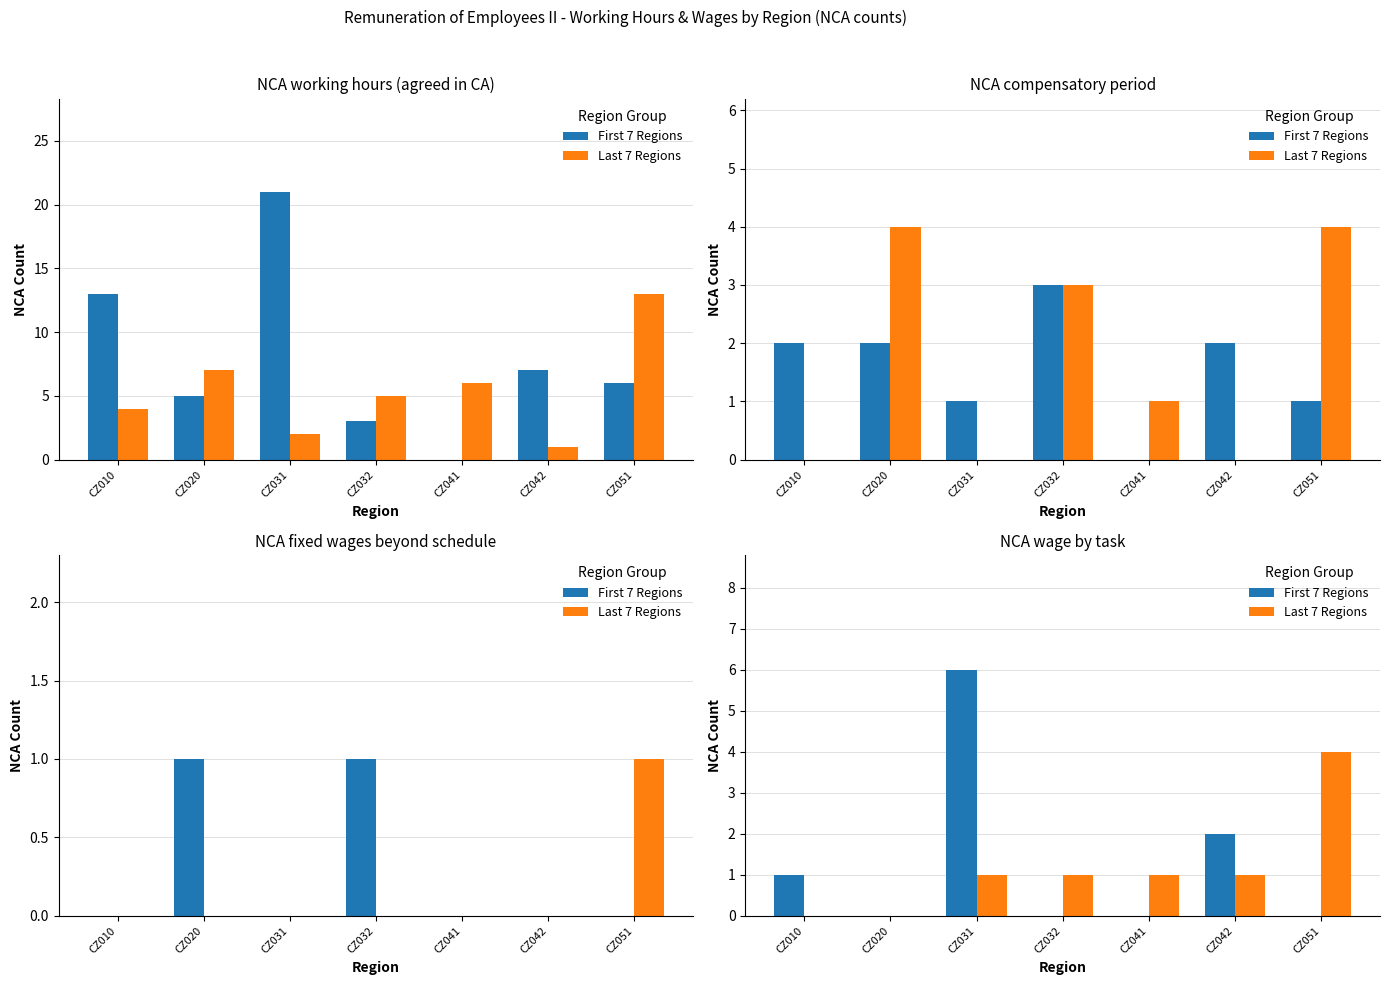

How many data points in First 7 Regions are above 0?

3